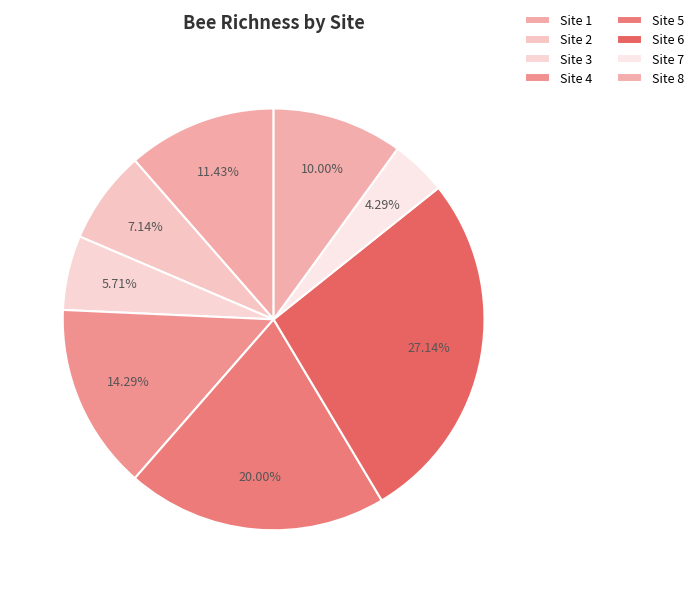

To the nearest percent, what is the difference between the largest and smallest slice percentages?

23%